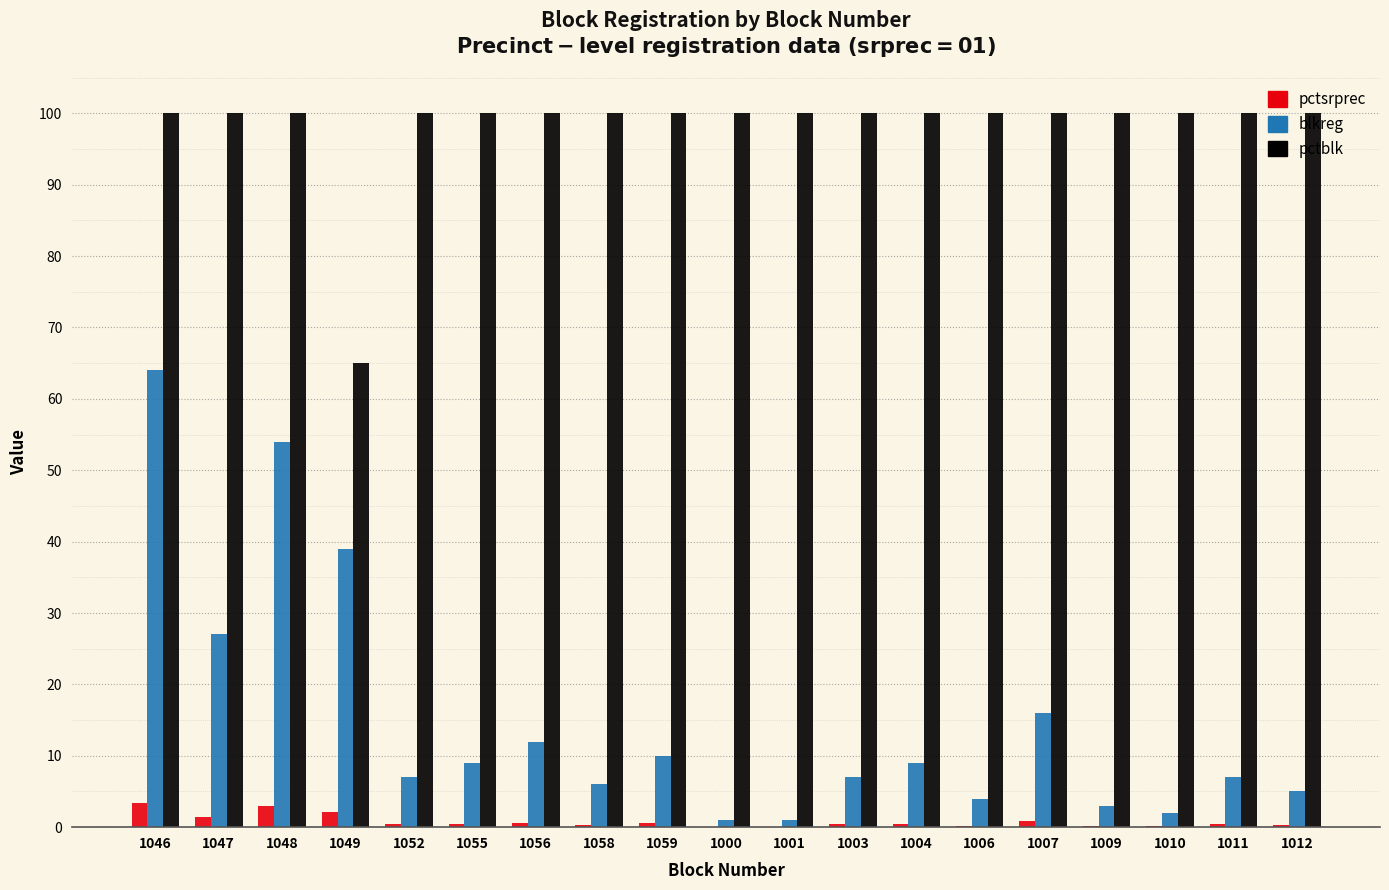

What is the difference between the pctsrprec values at 1052 and 1047?

1.1